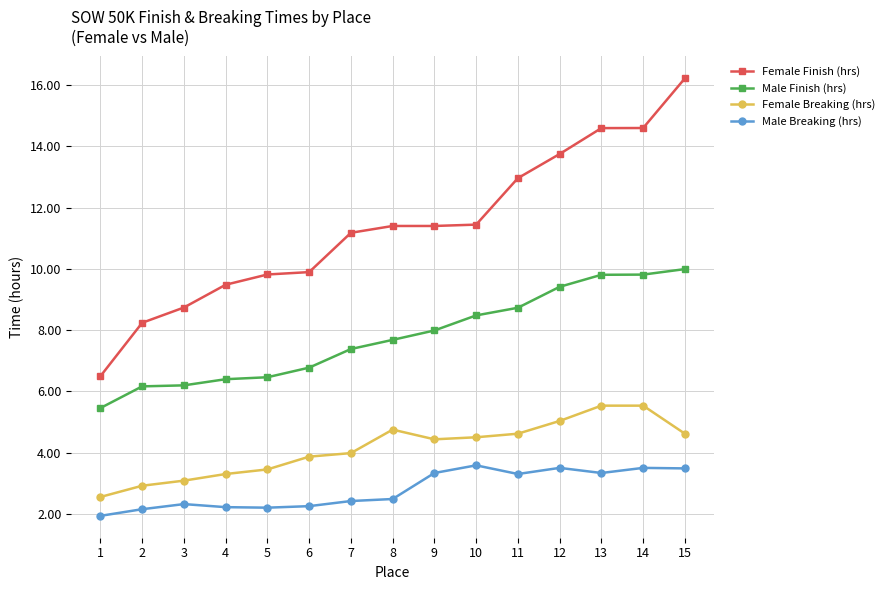

What is the value of the Male Breaking (hrs) point at the 9th from the left?

3.3